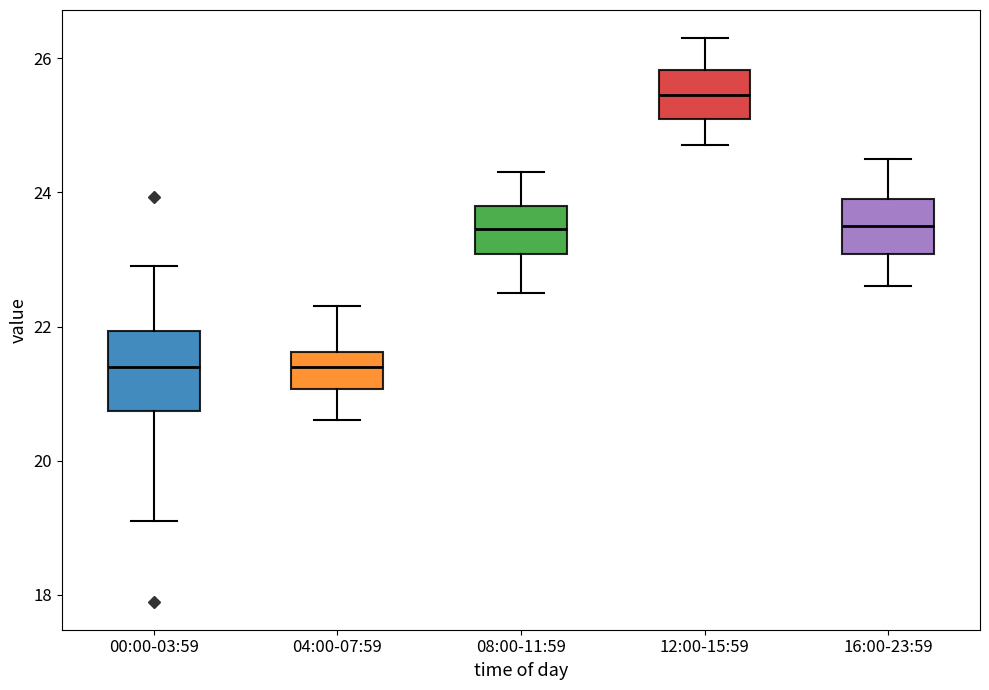

Comparing the boxes themselves (not the whiskers), which one is the tallest?

00:00-03:59